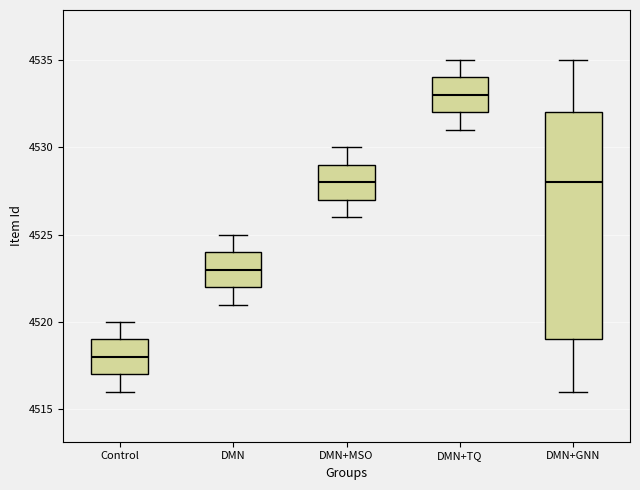

Which box has the lowest median line?

Control